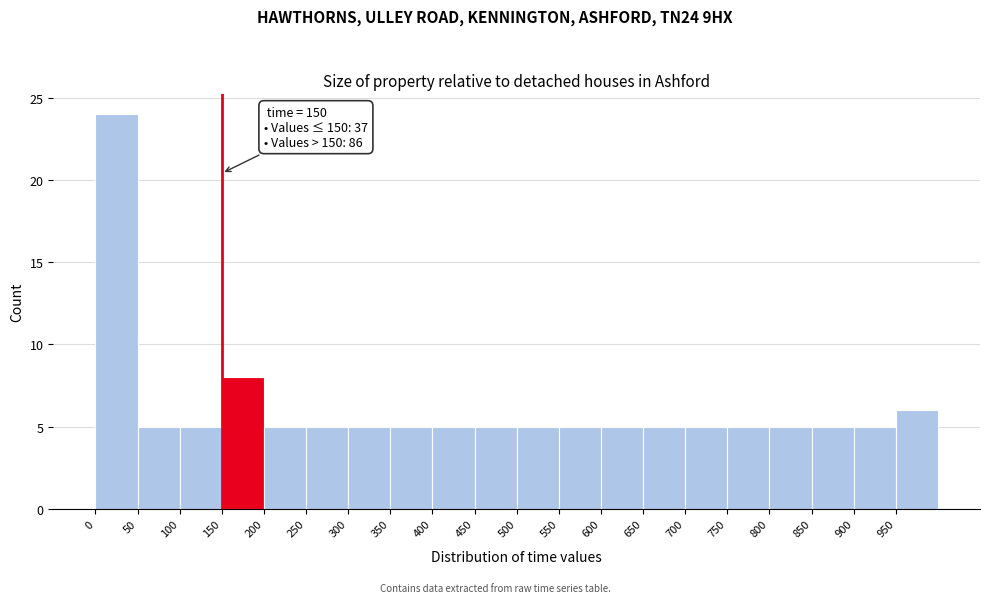

Over which range of the x-axis is the bar tallest?

0 to 50